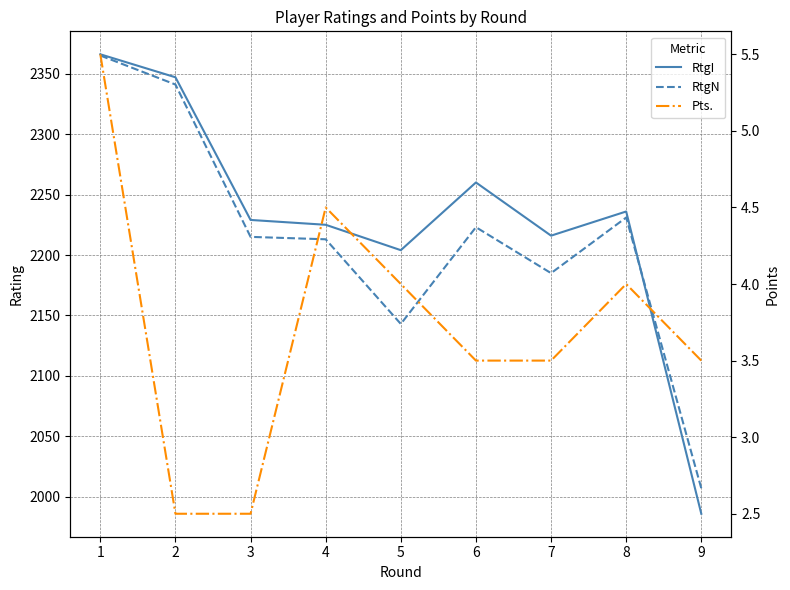

Count the number of categories in the chart.

9